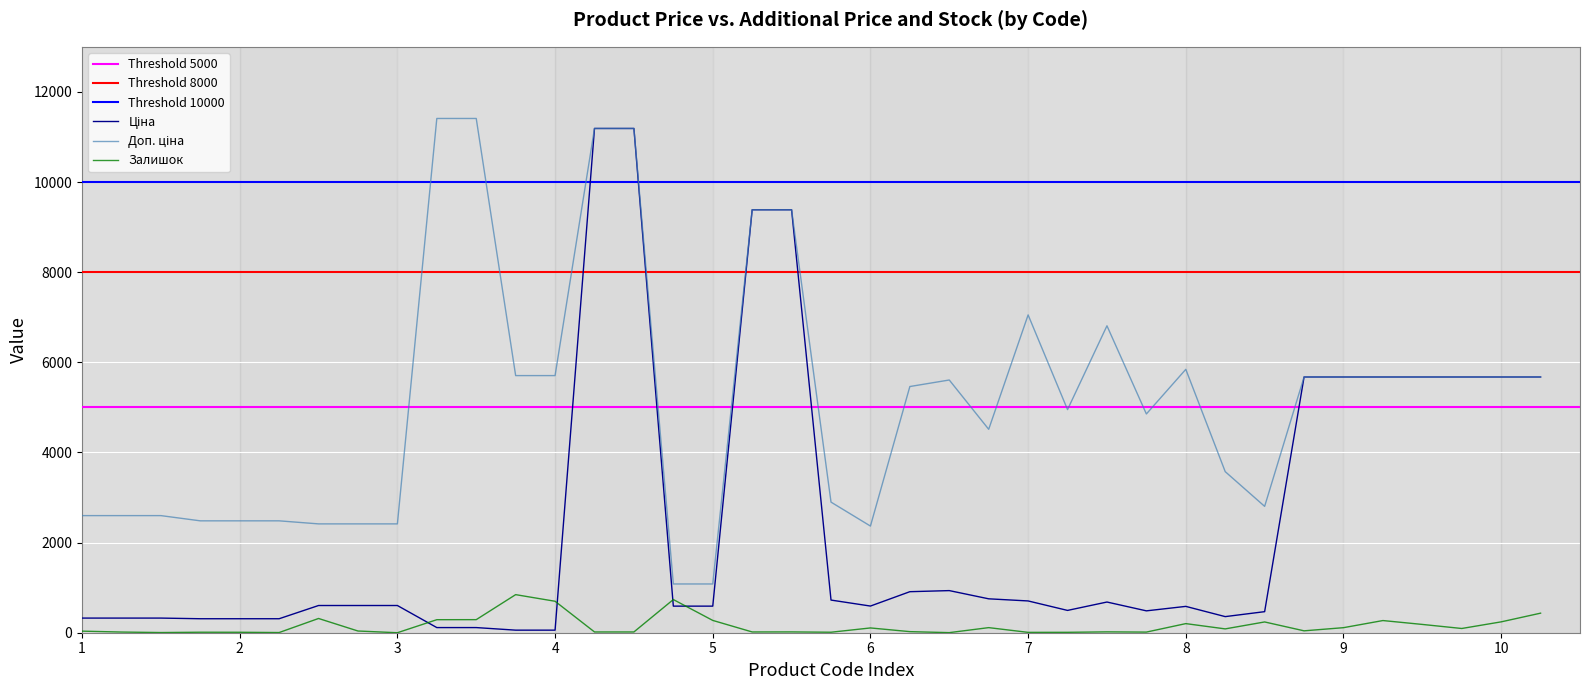

Is the value of Залишок at 36 greater than the value of Ціна at 2?

No